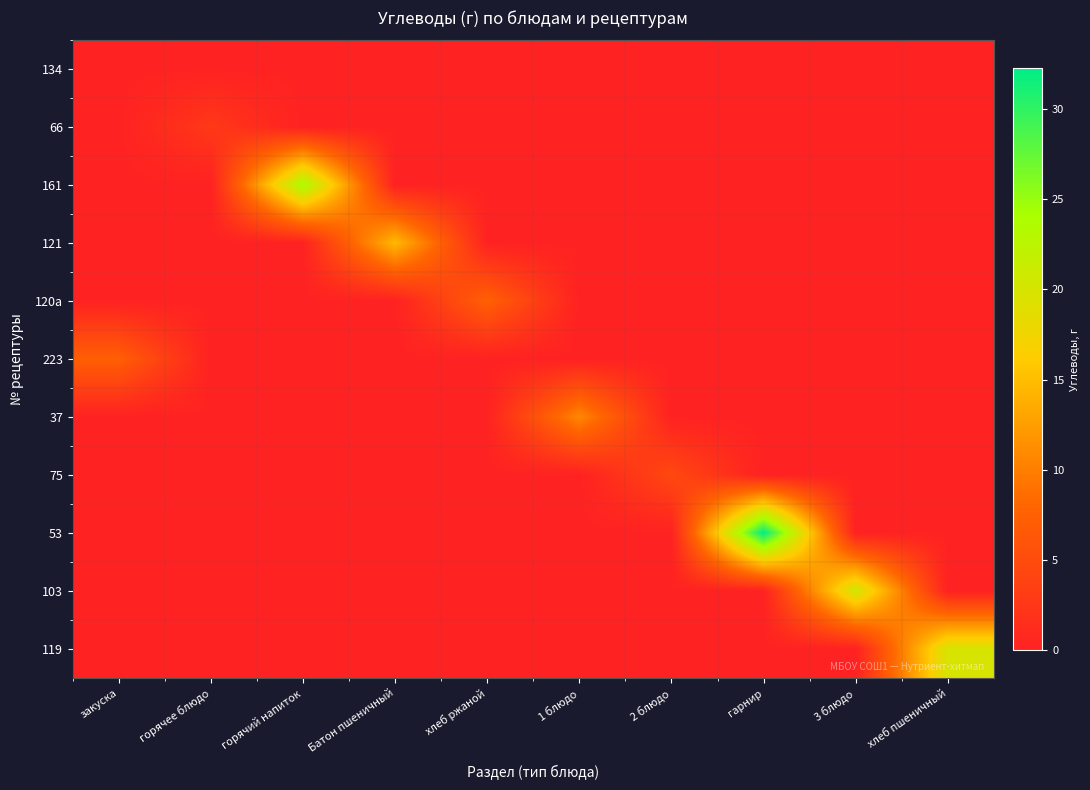

Reading left to right, list all the values displayed in this chart.

134: закуска=0.0	горячее блюдо=0.0	горячий напиток=0.0	Батон пшеничный=0.0	хлеб ржаной=0.0	1 блюдо=0.0	2 блюдо=0.0	гарнир=0.0	3 блюдо=0.0	хлеб пшеничный=0.0
66: закуска=0.0	горячее блюдо=2.7	горячий напиток=0.0	Батон пшеничный=0.0	хлеб ржаной=0.0	1 блюдо=0.0	2 блюдо=0.0	гарнир=0.0	3 блюдо=0.0	хлеб пшеничный=0.0
161: закуска=0.0	горячее блюдо=0.0	горячий напиток=24.0	Батон пшеничный=0.0	хлеб ржаной=0.0	1 блюдо=0.0	2 блюдо=0.0	гарнир=0.0	3 блюдо=0.0	хлеб пшеничный=0.0
121: закуска=0.0	горячее блюдо=0.0	горячий напиток=0.0	Батон пшеничный=14.7	хлеб ржаной=0.0	1 блюдо=0.0	2 блюдо=0.0	гарнир=0.0	3 блюдо=0.0	хлеб пшеничный=0.0
120a: закуска=0.0	горячее блюдо=0.0	горячий напиток=0.0	Батон пшеничный=0.0	хлеб ржаной=7.4	1 блюдо=0.0	2 блюдо=0.0	гарнир=0.0	3 блюдо=0.0	хлеб пшеничный=0.0
223: закуска=7.3	горячее блюдо=0.0	горячий напиток=0.0	Батон пшеничный=0.0	хлеб ржаной=0.0	1 блюдо=0.0	2 блюдо=0.0	гарнир=0.0	3 блюдо=0.0	хлеб пшеничный=0.0
37: закуска=0.0	горячее блюдо=0.0	горячий напиток=0.0	Батон пшеничный=0.0	хлеб ржаной=0.0	1 блюдо=10.8	2 блюдо=0.0	гарнир=0.0	3 блюдо=0.0	хлеб пшеничный=0.0
75: закуска=0.0	горячее блюдо=0.0	горячий напиток=0.0	Батон пшеничный=0.0	хлеб ржаной=0.0	1 блюдо=0.0	2 блюдо=4.6	гарнир=0.0	3 блюдо=0.0	хлеб пшеничный=0.0
53: закуска=0.0	горячее блюдо=0.0	горячий напиток=0.0	Батон пшеничный=0.0	хлеб ржаной=0.0	1 блюдо=0.0	2 блюдо=0.0	гарнир=32.2	3 блюдо=0.0	хлеб пшеничный=0.0
103: закуска=0.0	горячее блюдо=0.0	горячий напиток=0.0	Батон пшеничный=0.0	хлеб ржаной=0.0	1 блюдо=0.0	2 блюдо=0.0	гарнир=0.0	3 блюдо=20.4	хлеб пшеничный=0.0
119: закуска=0.0	горячее блюдо=0.0	горячий напиток=0.0	Батон пшеничный=0.0	хлеб ржаной=0.0	1 блюдо=0.0	2 блюдо=0.0	гарнир=0.0	3 блюдо=0.0	хлеб пшеничный=19.9